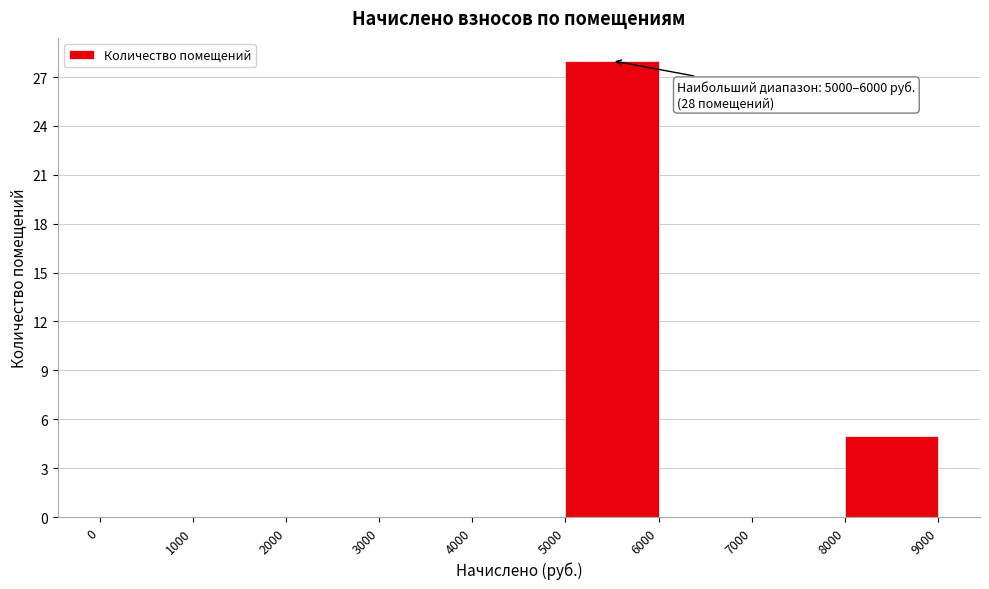

Which range on the x-axis has the tallest bar?

5000 to 6000